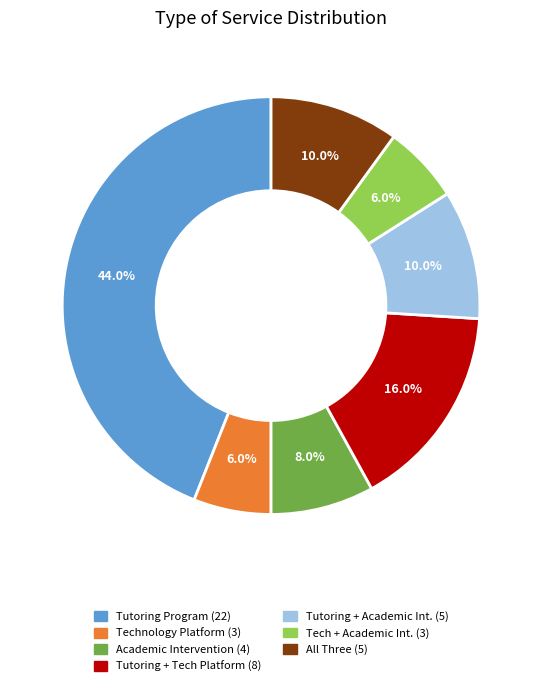

Is there a majority slice in this chart?

No